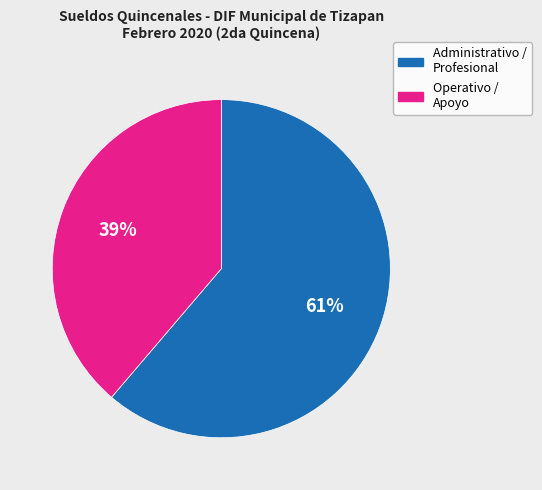

Is there a majority slice in this chart?

Yes